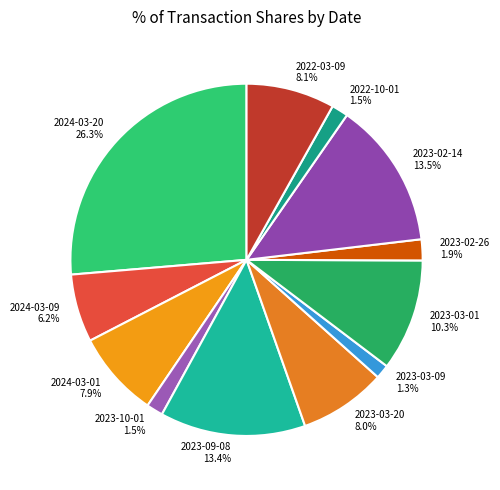

Is there a majority slice in this chart?

No